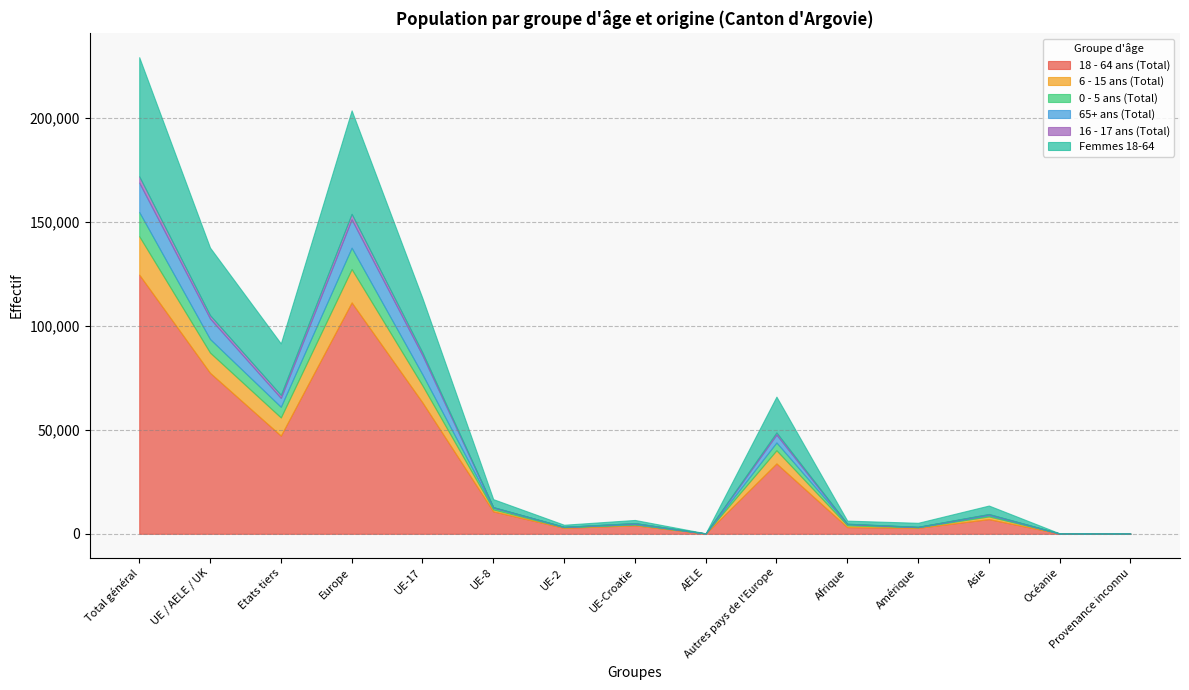

True or false: Femmes 18-64 has more than 1 interior local peaks.

True